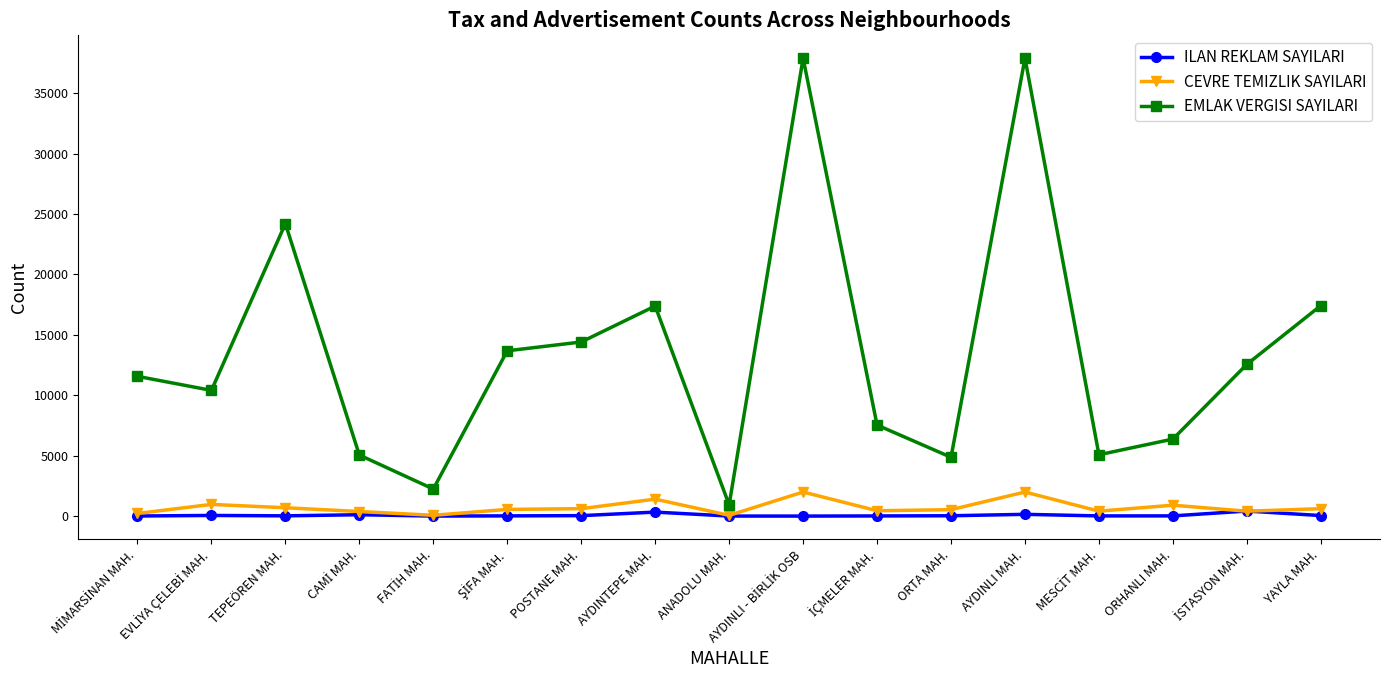

True or false: EMLAK VERGISI SAYILARI has more than 2 points higher than both neighbors.

True